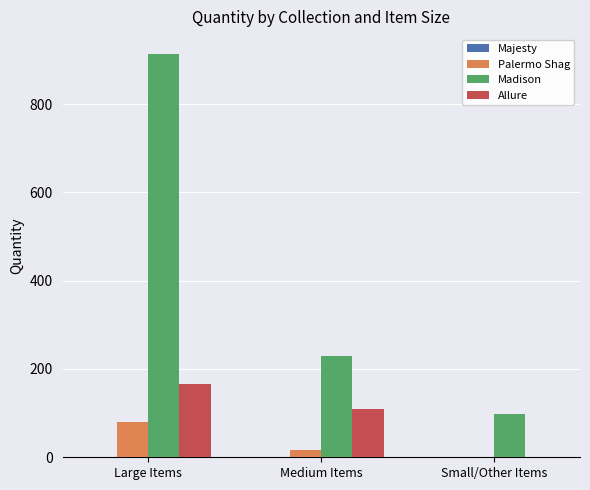

What is the sum of all Madison values?

1239